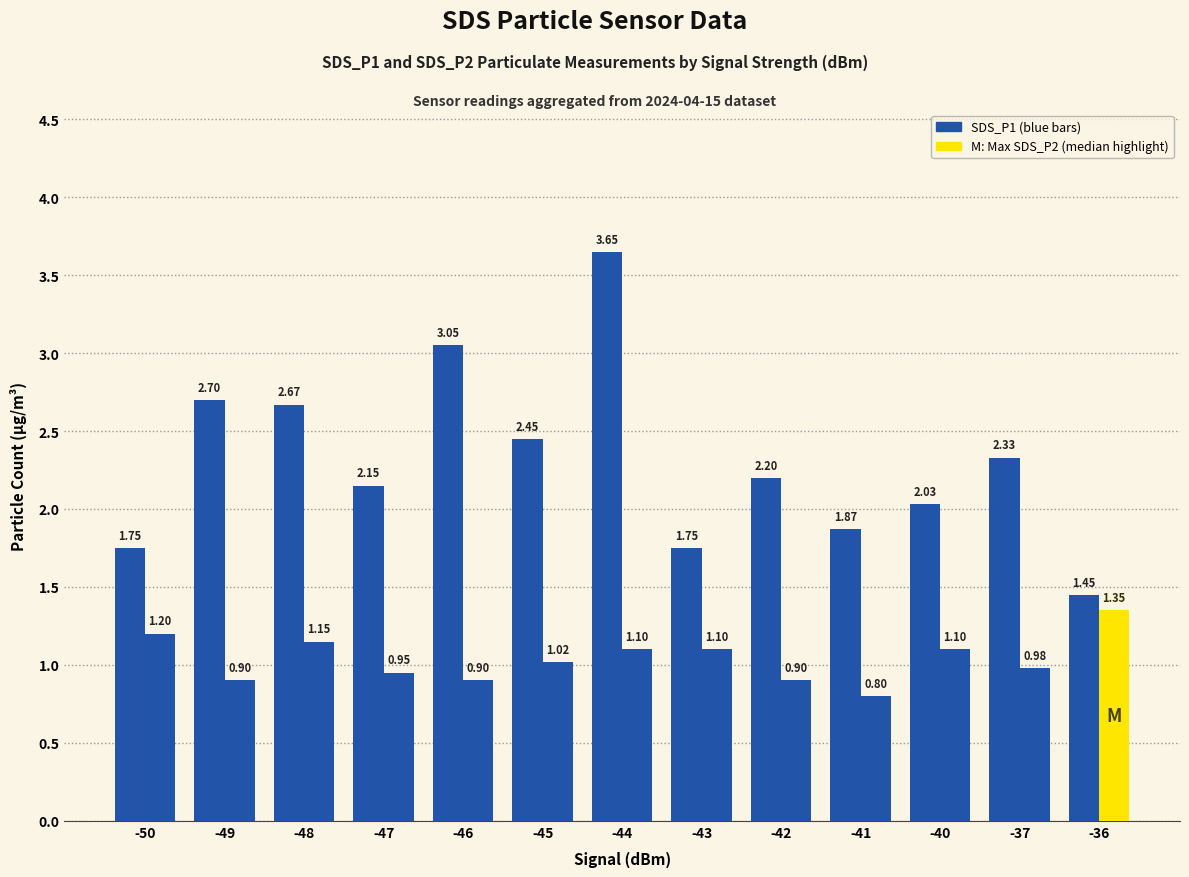

At which category is the sum across all series the highest?

-44